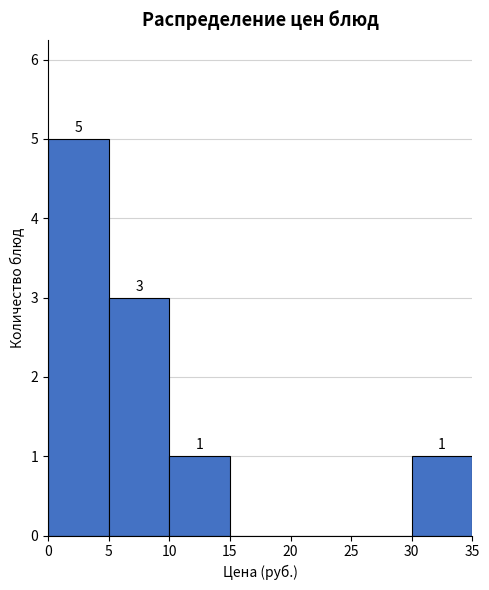

Which range on the x-axis has the tallest bar?

0 to 5